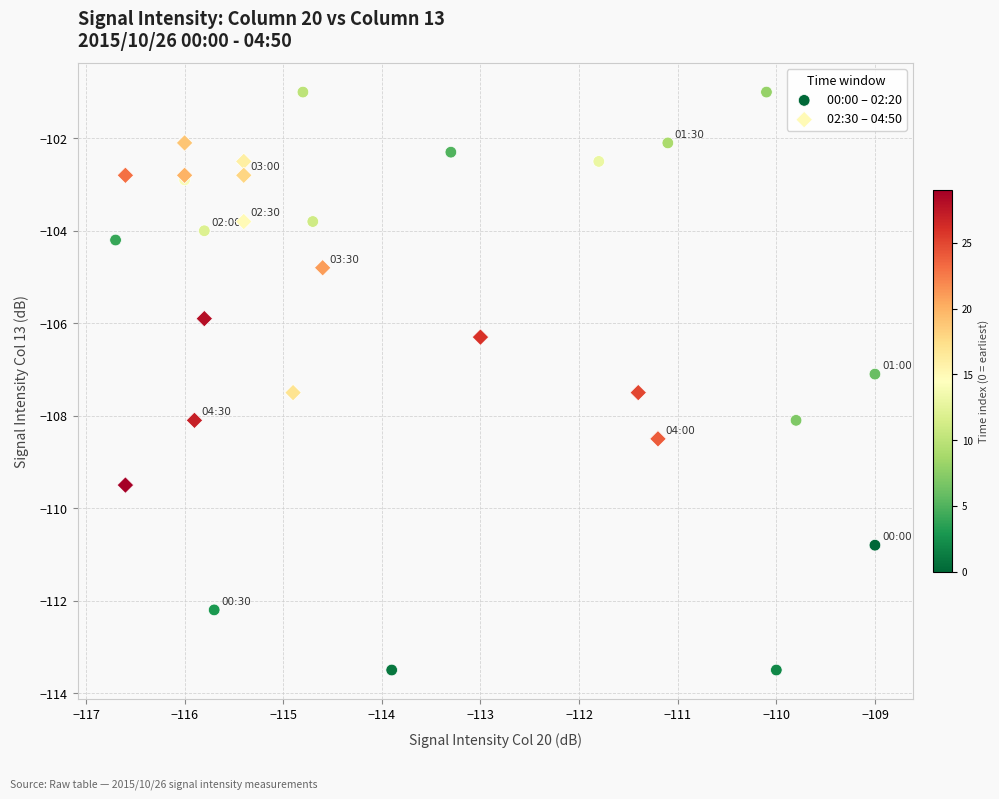

Which series reaches the minimum Y coordinate?

00:00 – 02:20